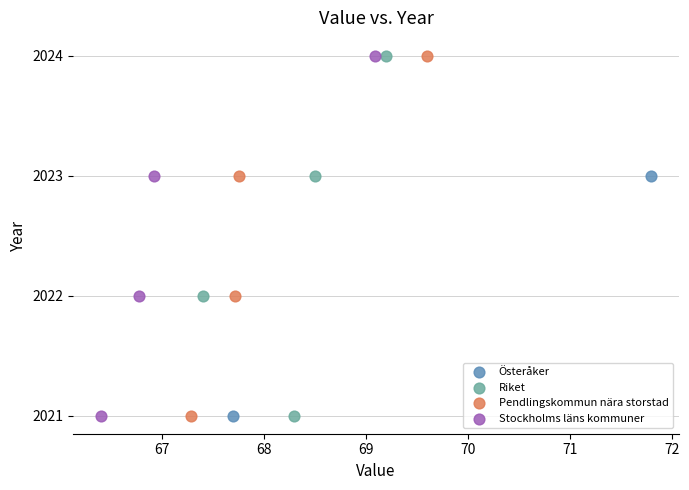

What are all the series names shown in the legend?

Österåker, Riket, Pendlingskommun nära storstad, Stockholms läns kommuner